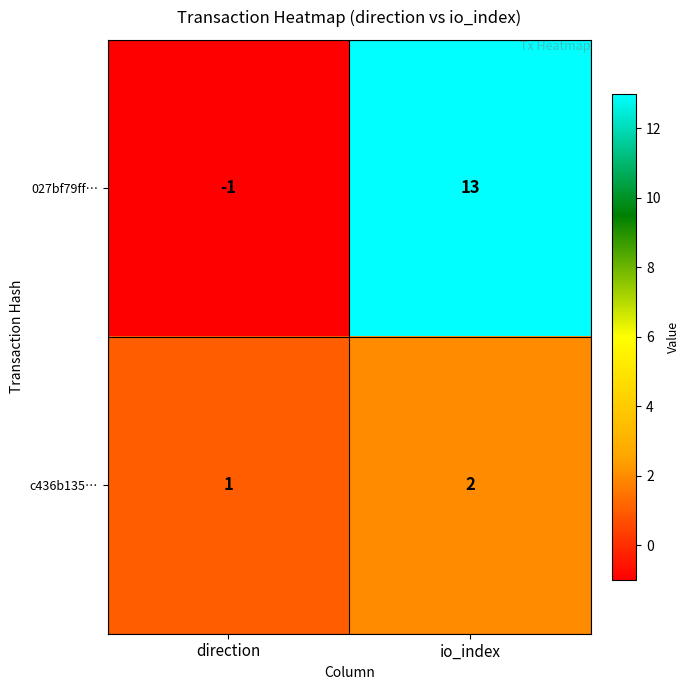

Which label corresponds to the largest value in the chart?

io_index